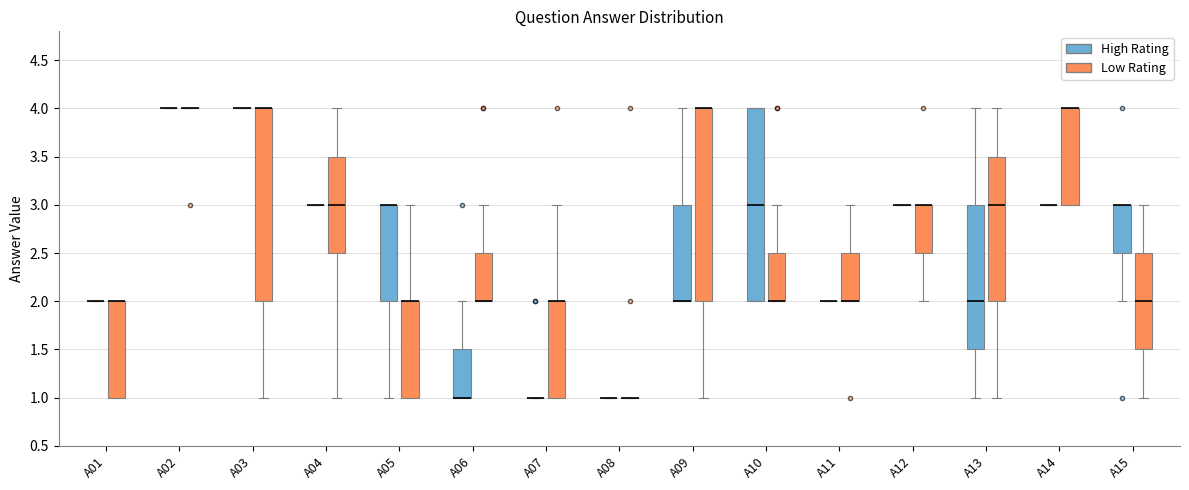

Reading left to right, transcribe this box plot: for each box, give where its median line is, the range the box spans, and where its two whiskers end, as read against the y-axis. The values are not printed on the chart, so give them approximately, as read against the axis.

A01 (High Rating): box collapsed to a line at 2.0, whiskers 2.0 to 2.0
A01 (Low Rating): median 2.0 (drawn on the box's upper edge), box 1.0 to 2.0, whiskers 1.0 to 2.0
A02 (High Rating): box collapsed to a line at 4.0, whiskers 4.0 to 4.0
A02 (Low Rating): box collapsed to a line at 4.0, whiskers 4.0 to 4.0
A03 (High Rating): box collapsed to a line at 4.0, whiskers 4.0 to 4.0
A03 (Low Rating): median 4.0 (drawn on the box's upper edge), box 2.0 to 4.0, whiskers 1.0 to 4.0
A04 (High Rating): box collapsed to a line at 3.0, whiskers 3.0 to 3.0
A04 (Low Rating): median 3.0, box 2.5 to 3.5, whiskers 1.0 to 4.0
A05 (High Rating): median 3.0 (drawn on the box's upper edge), box 2.0 to 3.0, whiskers 1.0 to 3.0
A05 (Low Rating): median 2.0 (drawn on the box's upper edge), box 1.0 to 2.0, whiskers 1.0 to 3.0
A06 (High Rating): median 1.0 (drawn on the box's lower edge), box 1.0 to 1.5, whiskers 1.0 to 2.0
A06 (Low Rating): median 2.0 (drawn on the box's lower edge), box 2.0 to 2.5, whiskers 2.0 to 3.0
A07 (High Rating): box collapsed to a line at 1.0, whiskers 1.0 to 1.0
A07 (Low Rating): median 2.0 (drawn on the box's upper edge), box 1.0 to 2.0, whiskers 1.0 to 3.0
A08 (High Rating): box collapsed to a line at 1.0, whiskers 1.0 to 1.0
A08 (Low Rating): box collapsed to a line at 1.0, whiskers 1.0 to 1.0
A09 (High Rating): median 2.0 (drawn on the box's lower edge), box 2.0 to 3.0, whiskers 2.0 to 4.0
A09 (Low Rating): median 4.0 (drawn on the box's upper edge), box 2.0 to 4.0, whiskers 1.0 to 4.0
A10 (High Rating): median 3.0, box 2.0 to 4.0, whiskers 2.0 to 4.0
A10 (Low Rating): median 2.0 (drawn on the box's lower edge), box 2.0 to 2.5, whiskers 2.0 to 3.0
A11 (High Rating): box collapsed to a line at 2.0, whiskers 2.0 to 2.0
A11 (Low Rating): median 2.0 (drawn on the box's lower edge), box 2.0 to 2.5, whiskers 2.0 to 3.0
A12 (High Rating): box collapsed to a line at 3.0, whiskers 3.0 to 3.0
A12 (Low Rating): median 3.0 (drawn on the box's upper edge), box 2.5 to 3.0, whiskers 2.0 to 3.0
A13 (High Rating): median 2.0, box 1.5 to 3.0, whiskers 1.0 to 4.0
A13 (Low Rating): median 3.0, box 2.0 to 3.5, whiskers 1.0 to 4.0
A14 (High Rating): box collapsed to a line at 3.0, whiskers 3.0 to 3.0
A14 (Low Rating): median 4.0 (drawn on the box's upper edge), box 3.0 to 4.0, whiskers 3.0 to 4.0
A15 (High Rating): median 3.0 (drawn on the box's upper edge), box 2.5 to 3.0, whiskers 2.0 to 3.0
A15 (Low Rating): median 2.0, box 1.5 to 2.5, whiskers 1.0 to 3.0